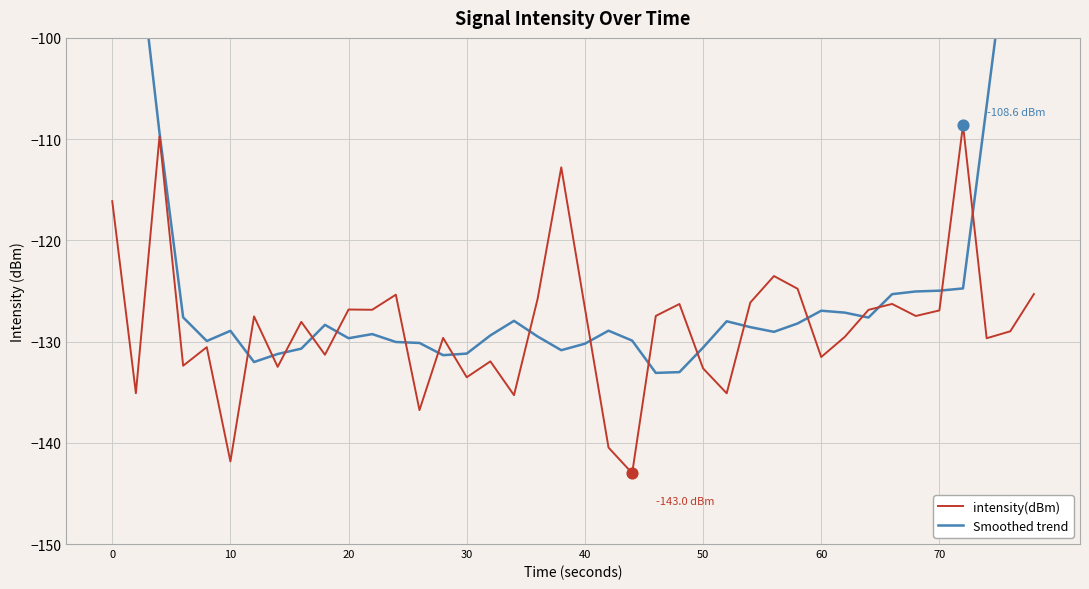

Which series has the largest total across all categories?

Smoothed trend